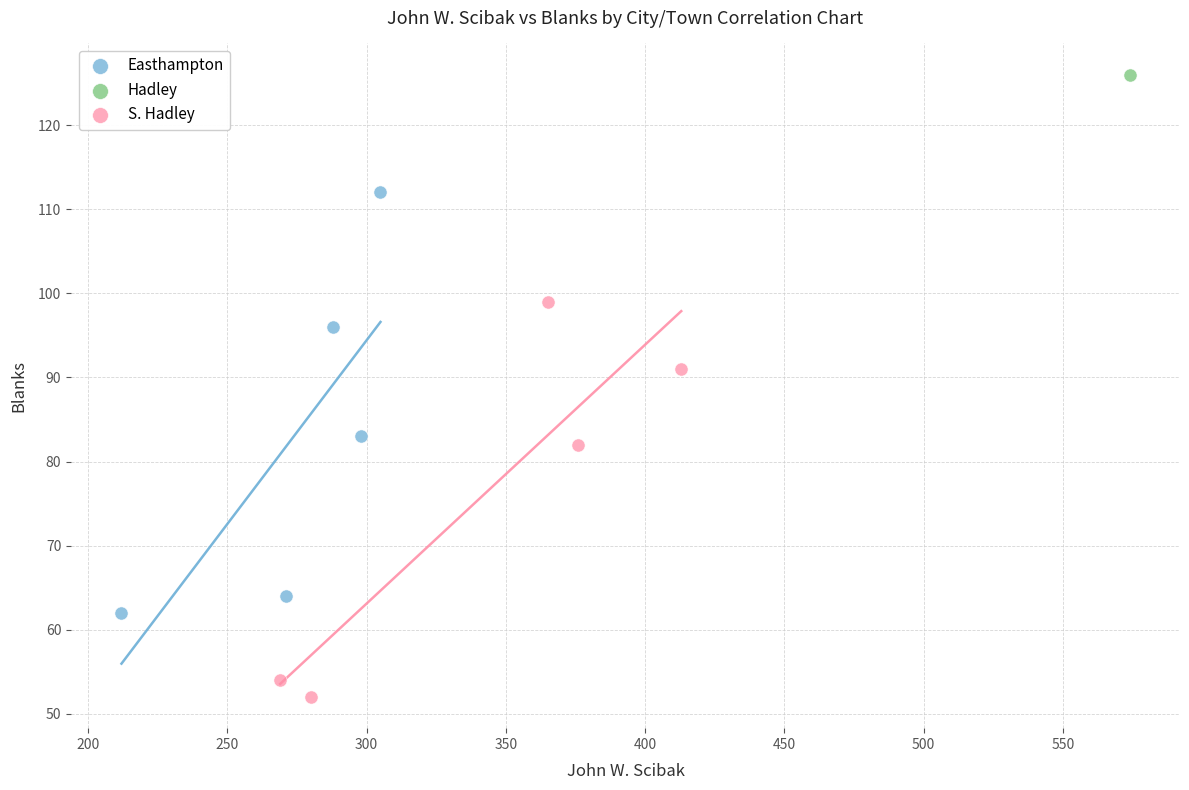

What are all the series names shown in the legend?

Easthampton, Hadley, S. Hadley